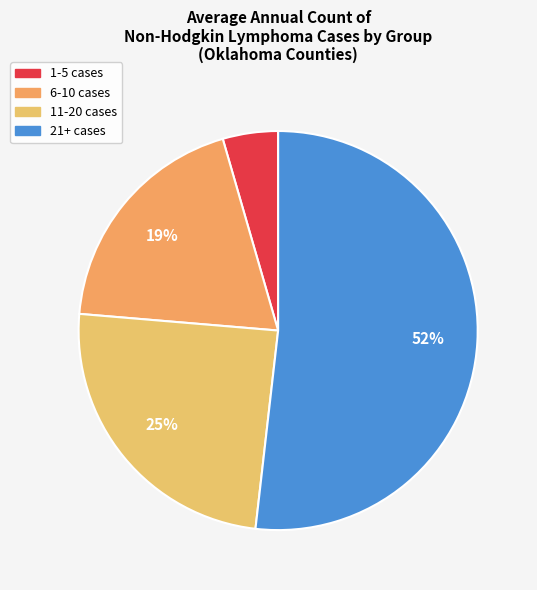

How many slices are in this pie chart?

4